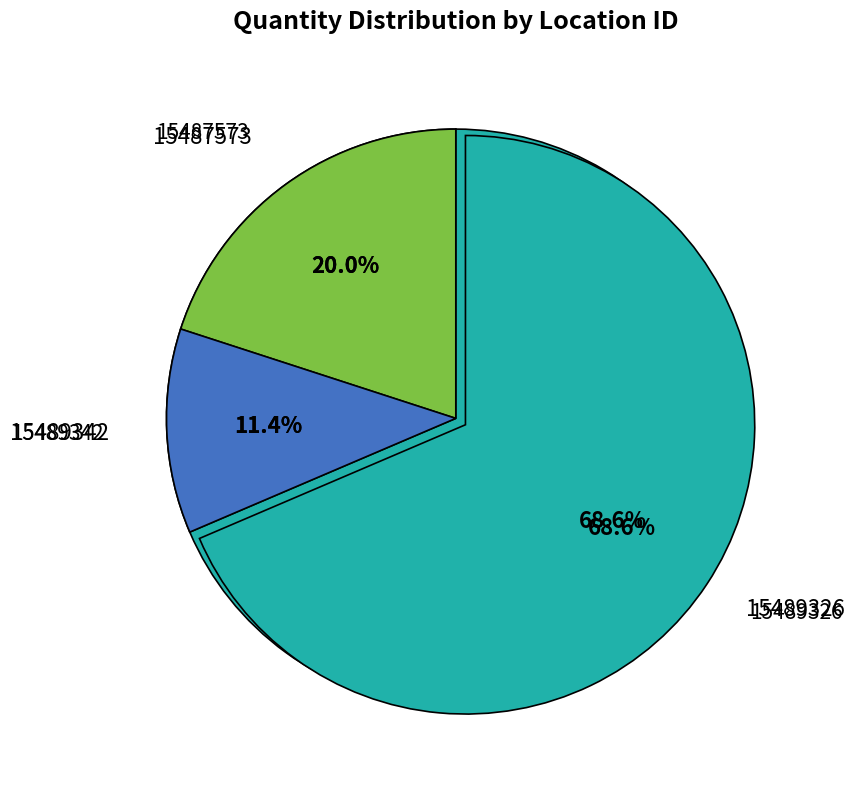

What is the change in value from 15489342 to 15489326?

+20